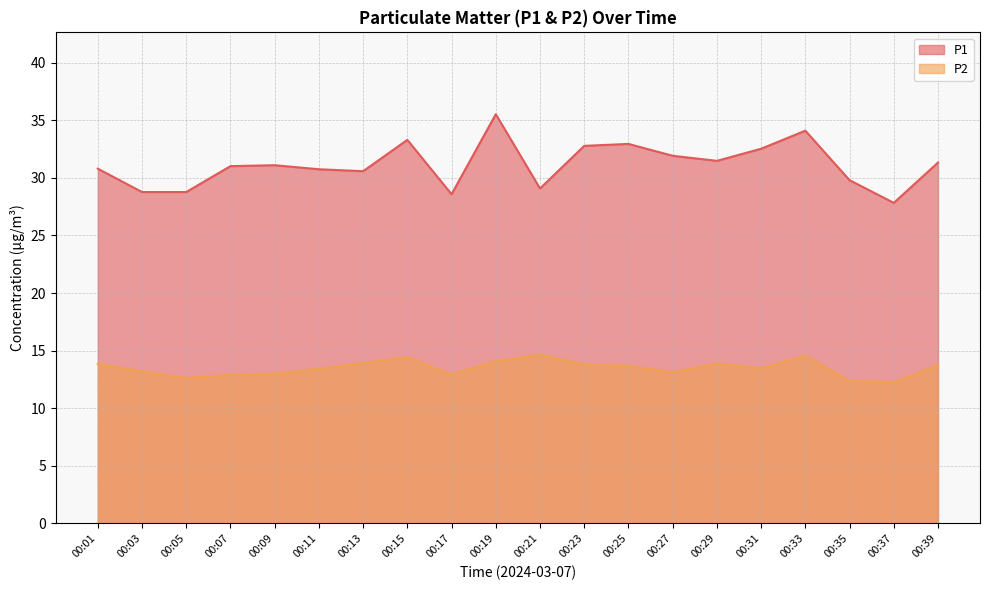

True or false: P2 has a value of 8.3 at 00:19.

False